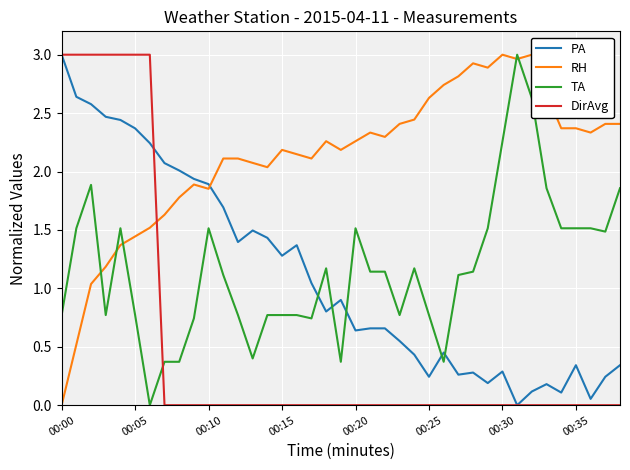

Which category has the highest value in the PA series?

00:00